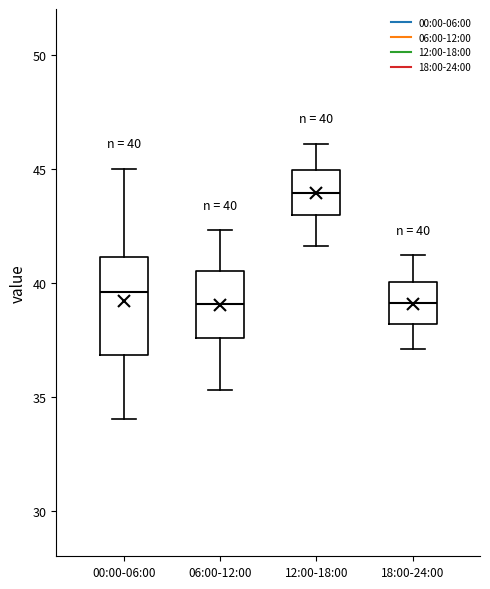

Which box is the tallest, from its lower edge to its upper edge?

00:00-06:00